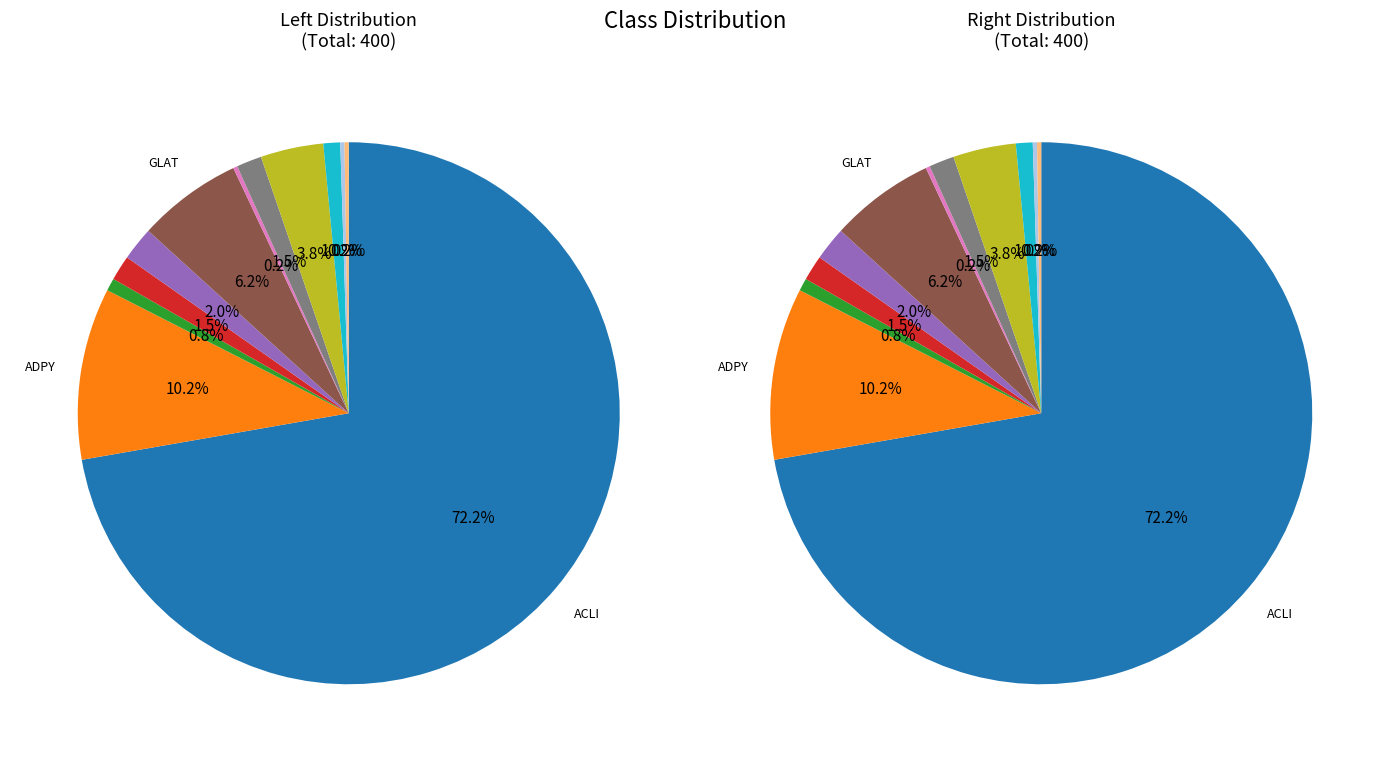

Which slice represents more than half of the pie?

ACLI